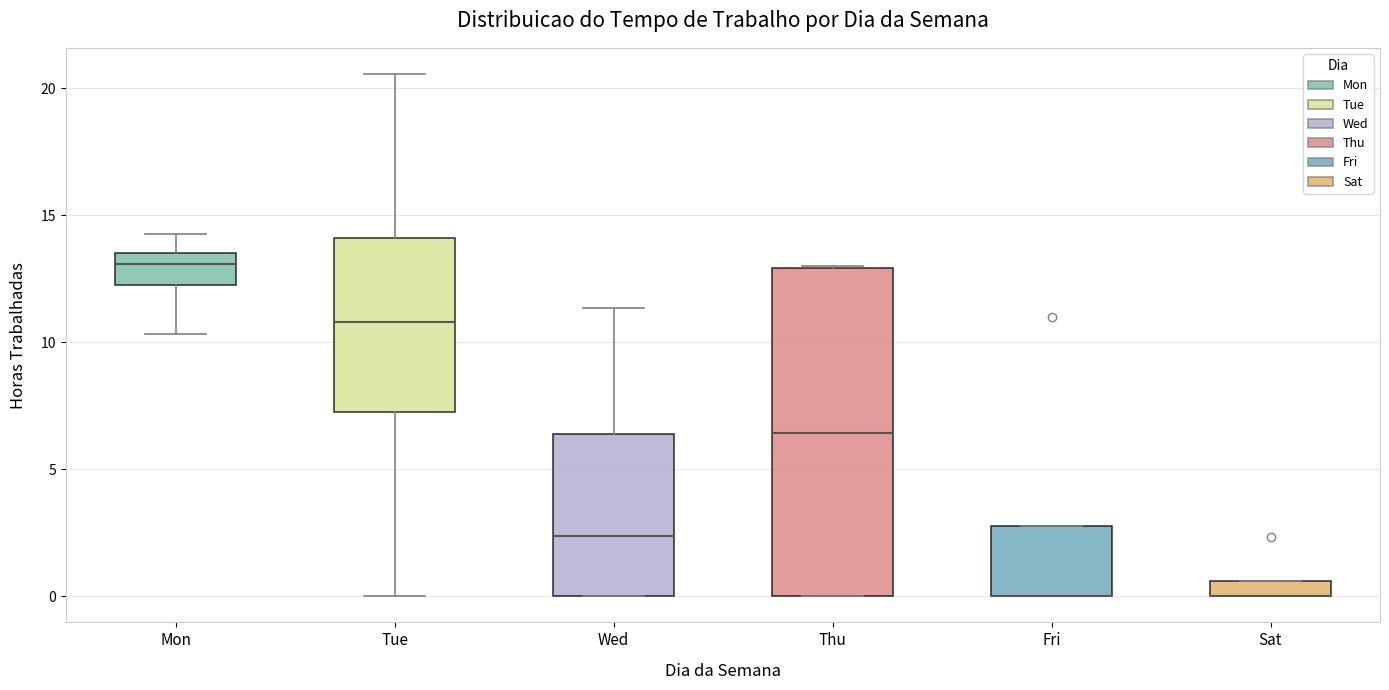

Where is the upper edge of the box for Fri on the y-axis? The values are not printed on the chart, so give them approximately, as read against the axis.

3.0